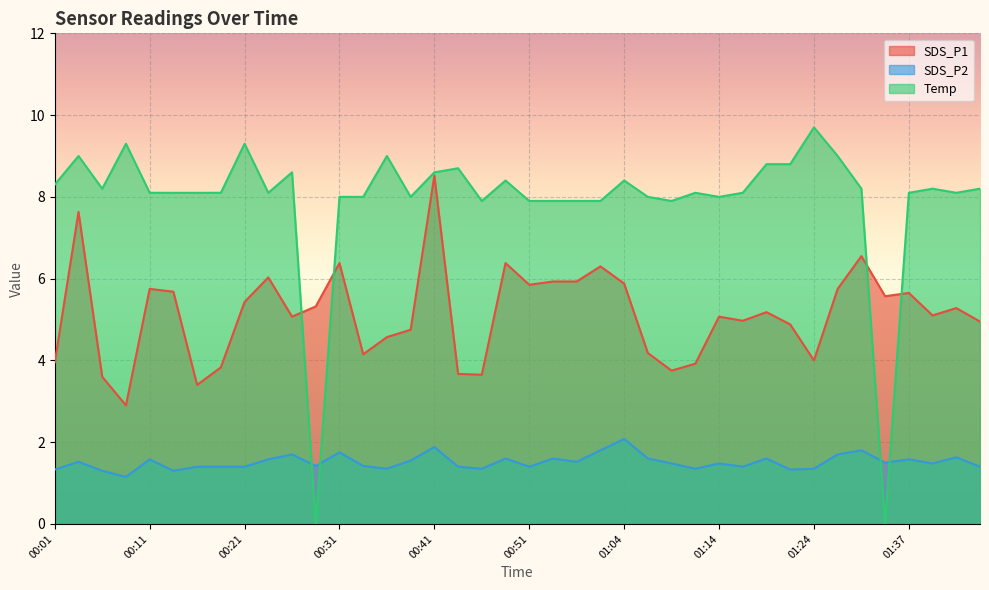

What position from the right is 01:19?

10